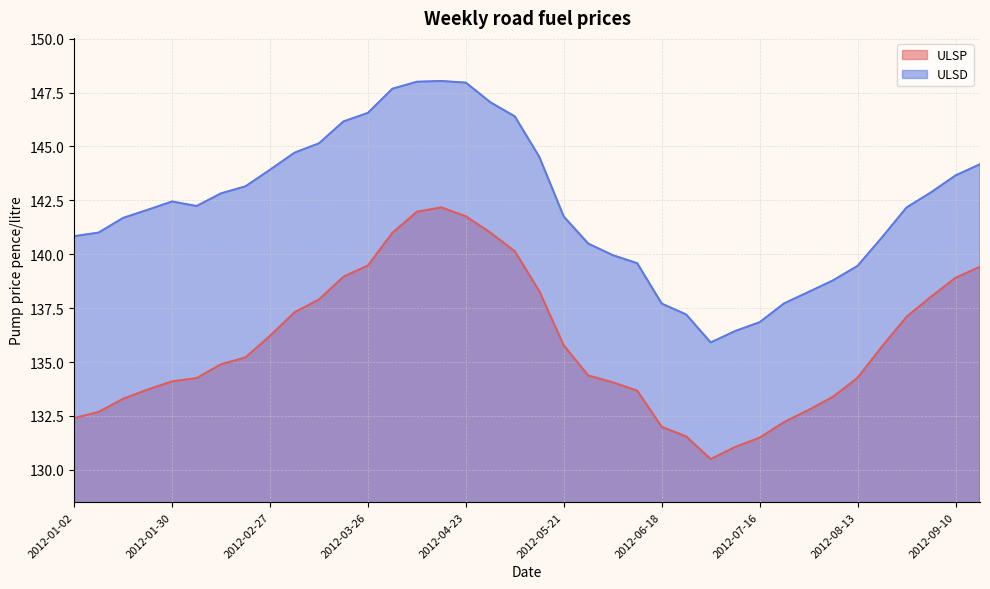

How many values in the ULSD series exceed 142?

21